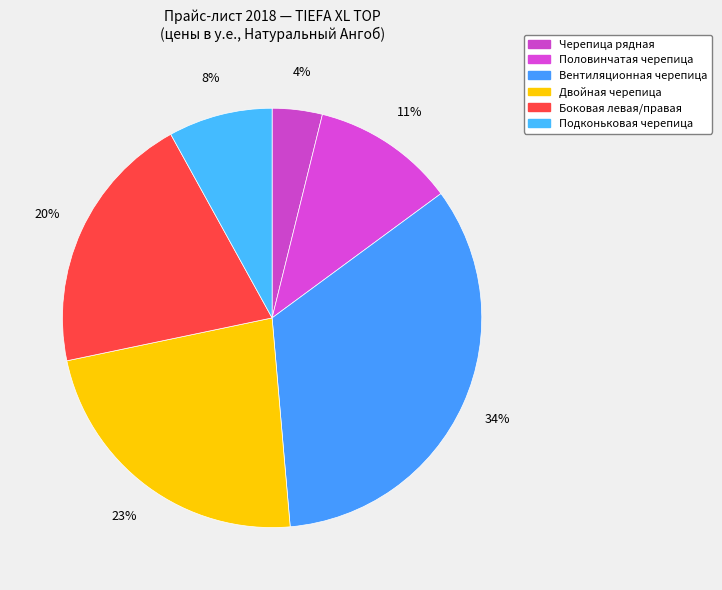

Combined, do Половинчатая черепица and Вентиляционная черепица account for over 50%?

No